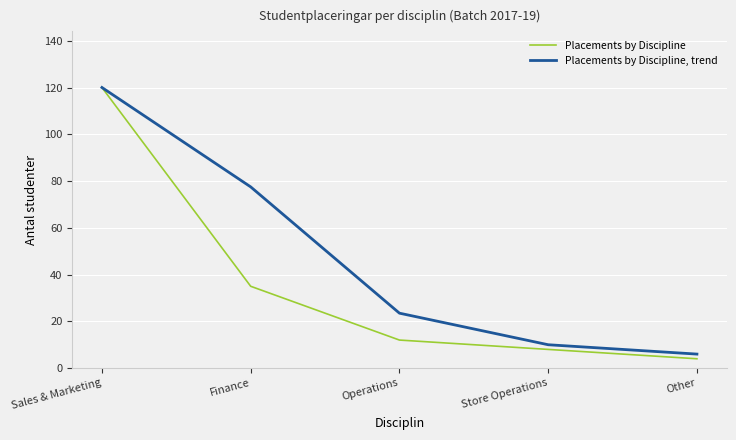

How many distinct data groups are displayed?

2